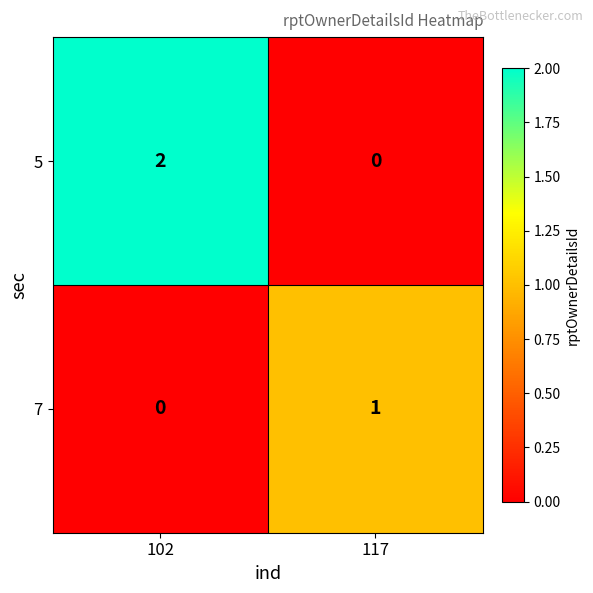

Which category has the lowest value in the 5 series?

117